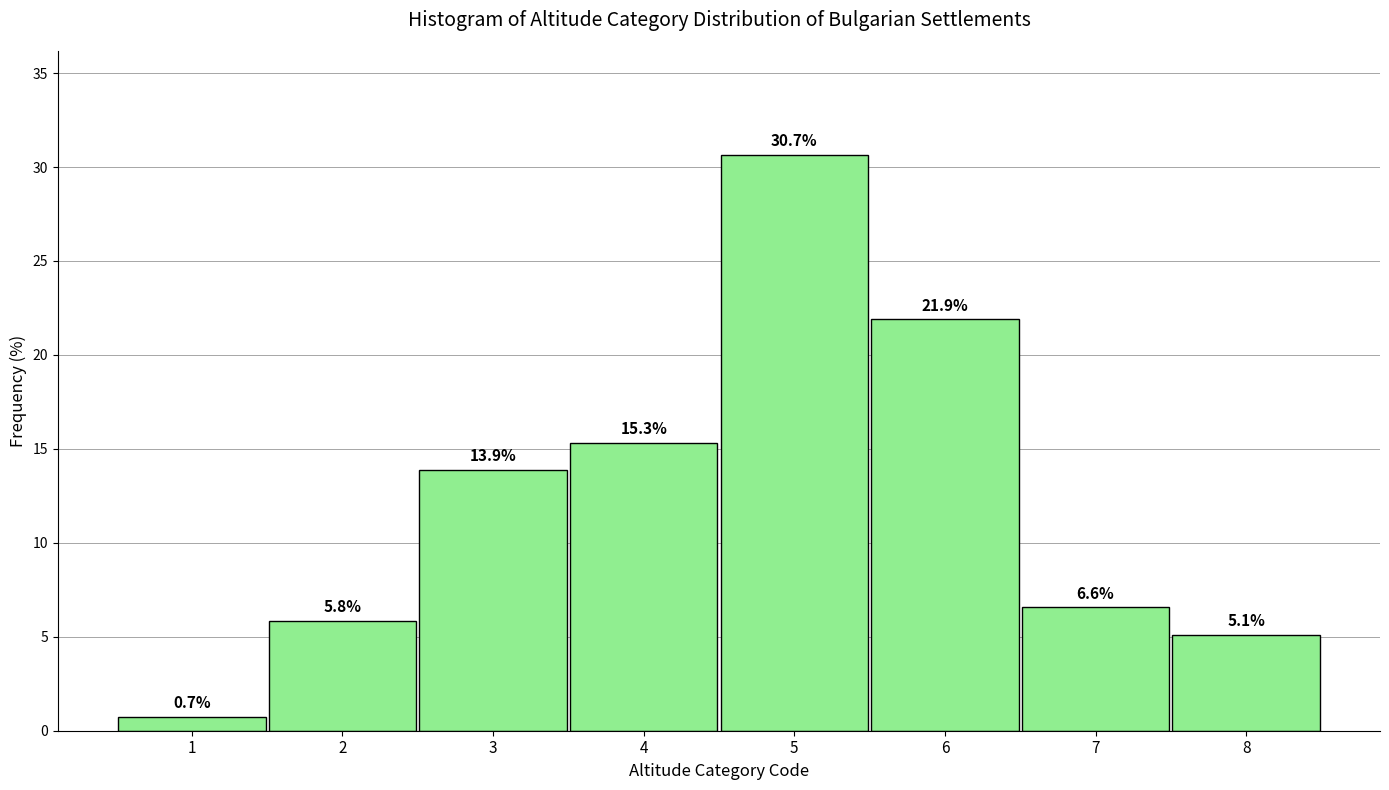

Reading left to right, transcribe all the data shown in this chart.

0.7	5.8	13.9	15.3	30.7	21.9	6.6	5.1